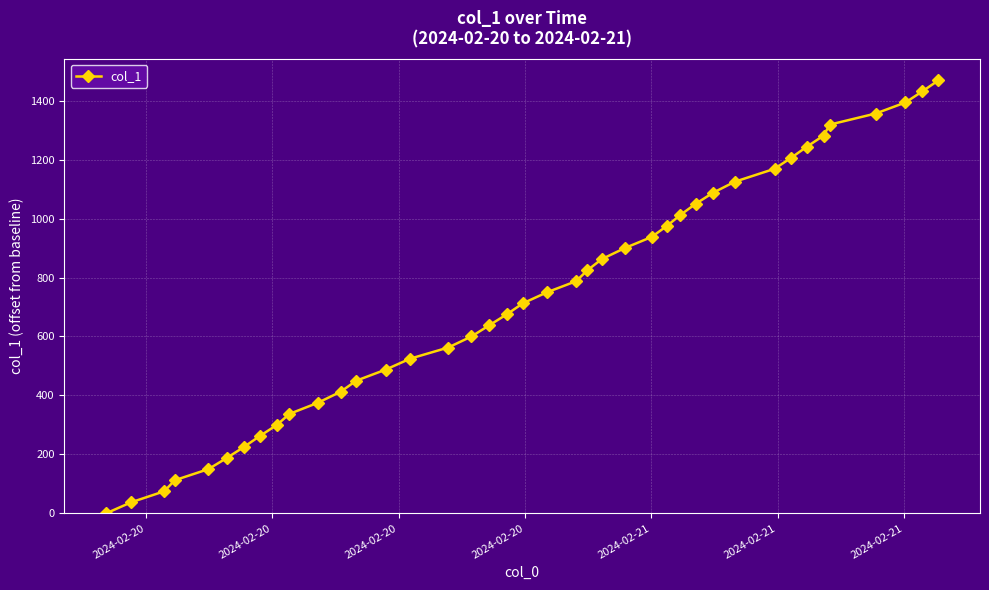

What is the average value?

732.7